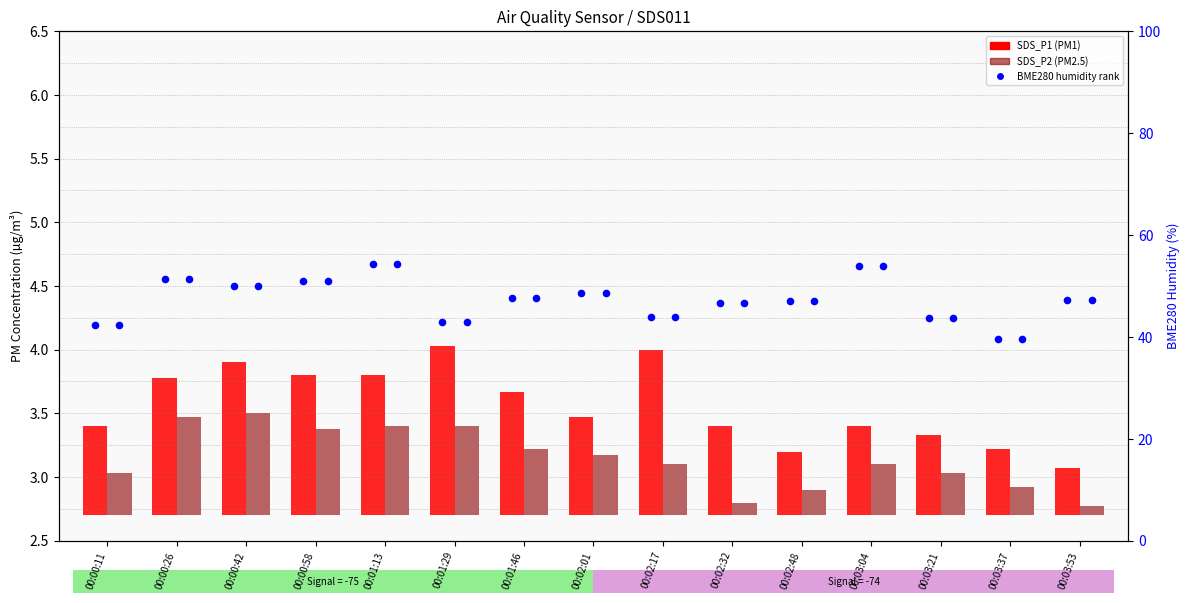

Which series contains the highest Y value?

BME280 humidity (percentile)